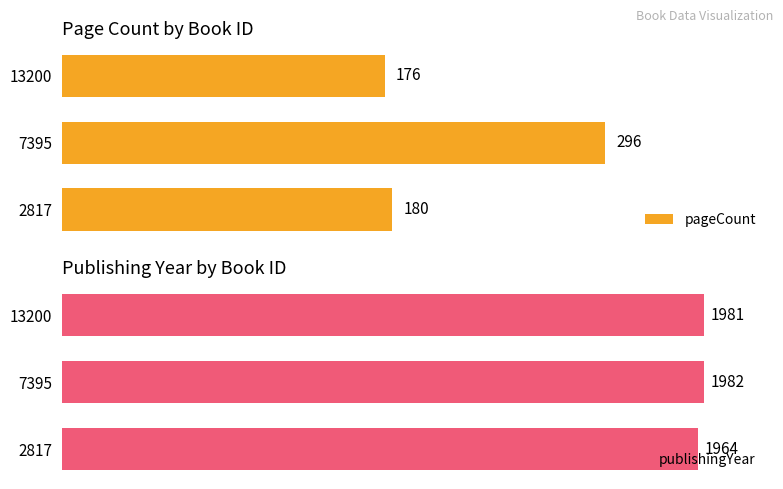

At 7395, list the series in order from smallest to largest.

pageCount, publishingYear